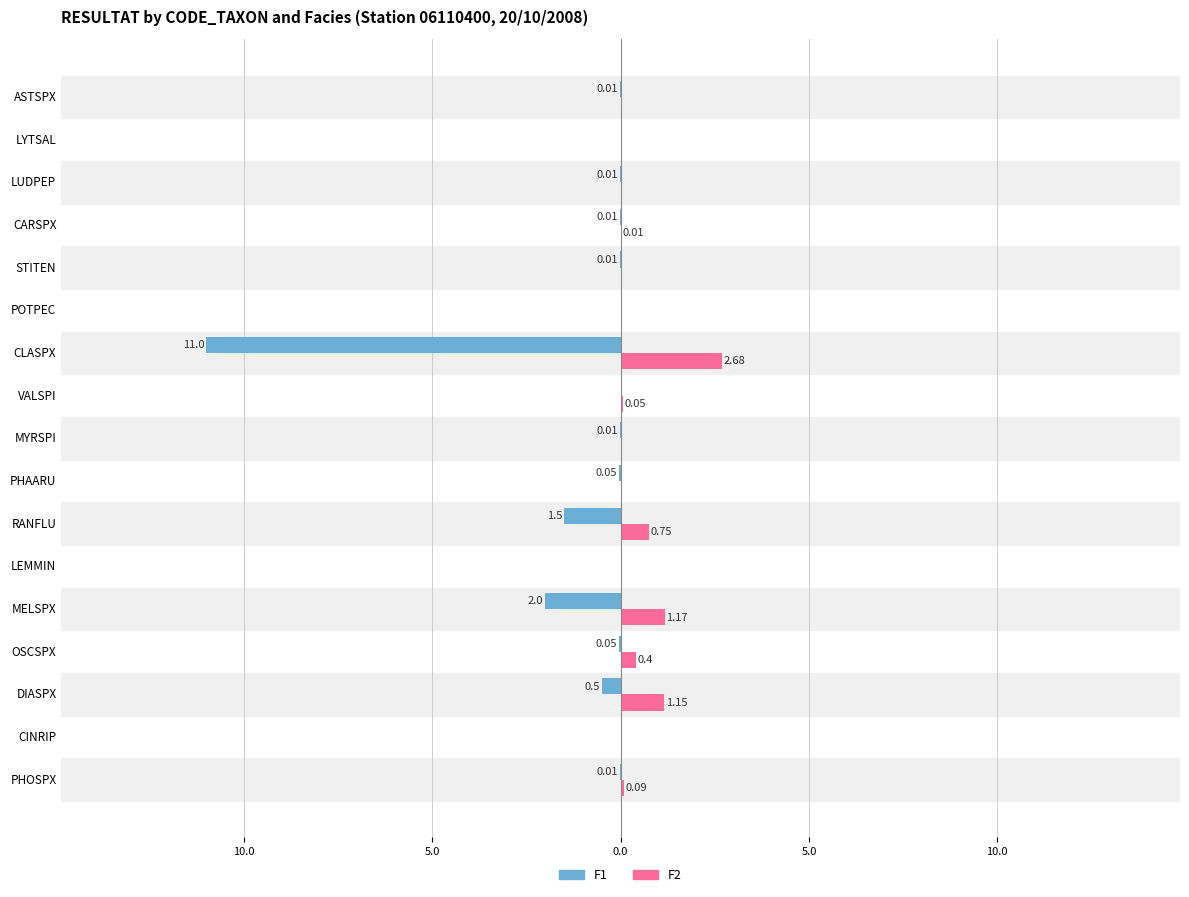

What is the difference between the maximum and second lowest values in the F1 series?

2.0